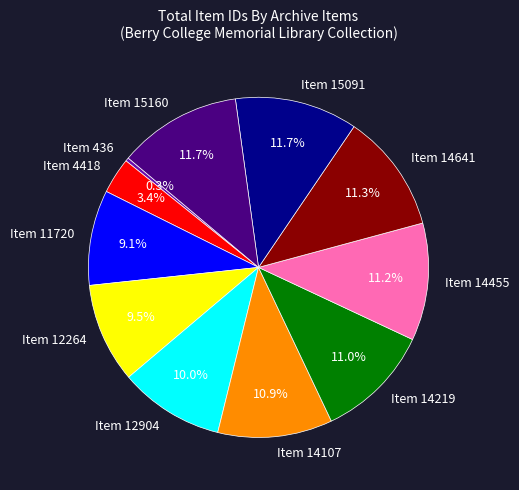

What is the smallest slice in the pie chart?

Item 436